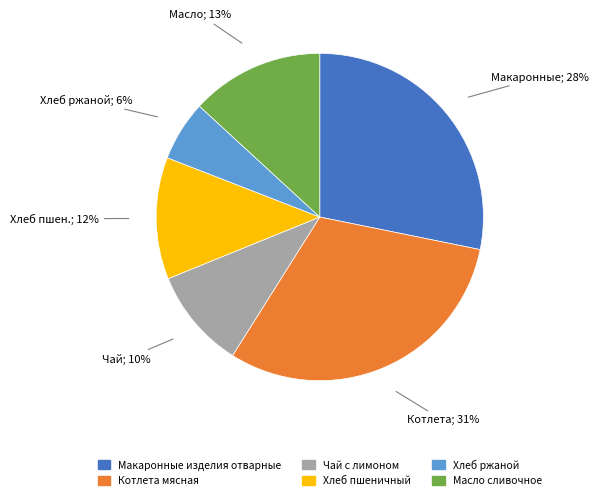

The Хлеб пшеничный slice represents 20% of the pie. True or false?

False